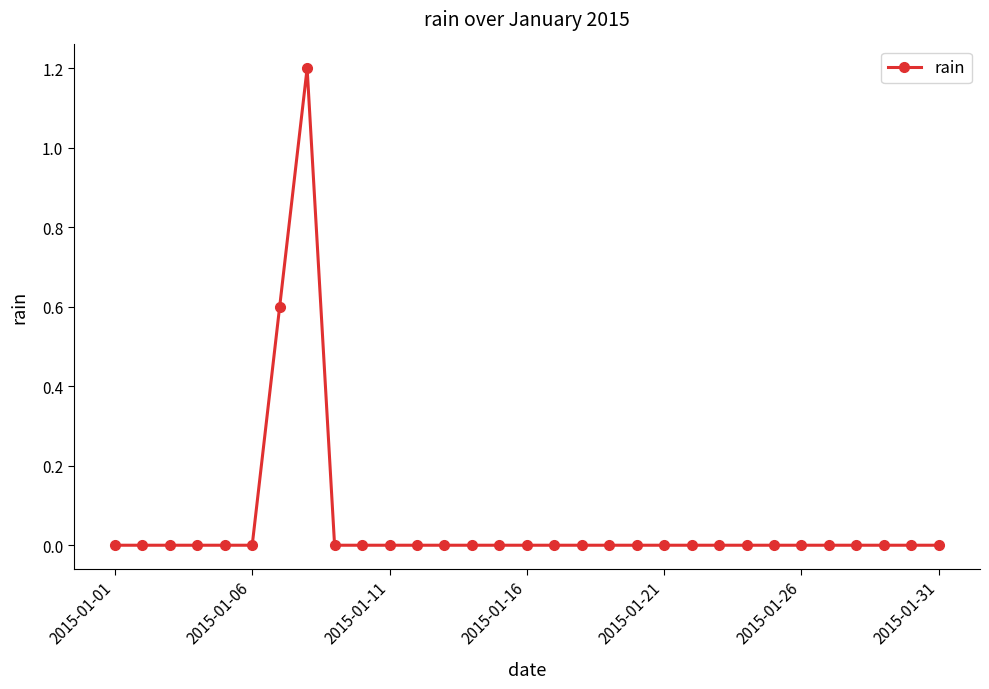

True or false: there are more than 0 points higher than both neighbors.

True